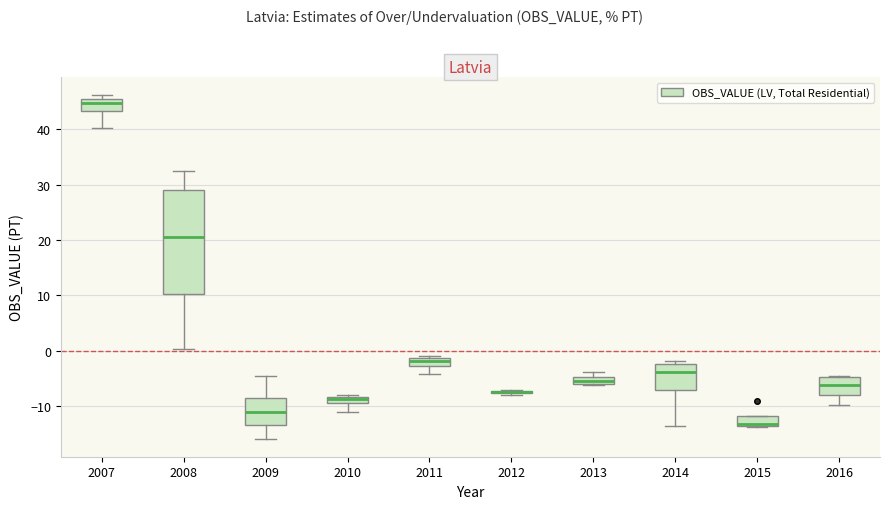

Where is the upper edge of the box at x = 2009 on the y-axis? The values are not printed on the chart, so give them approximately, as read against the axis.

-8